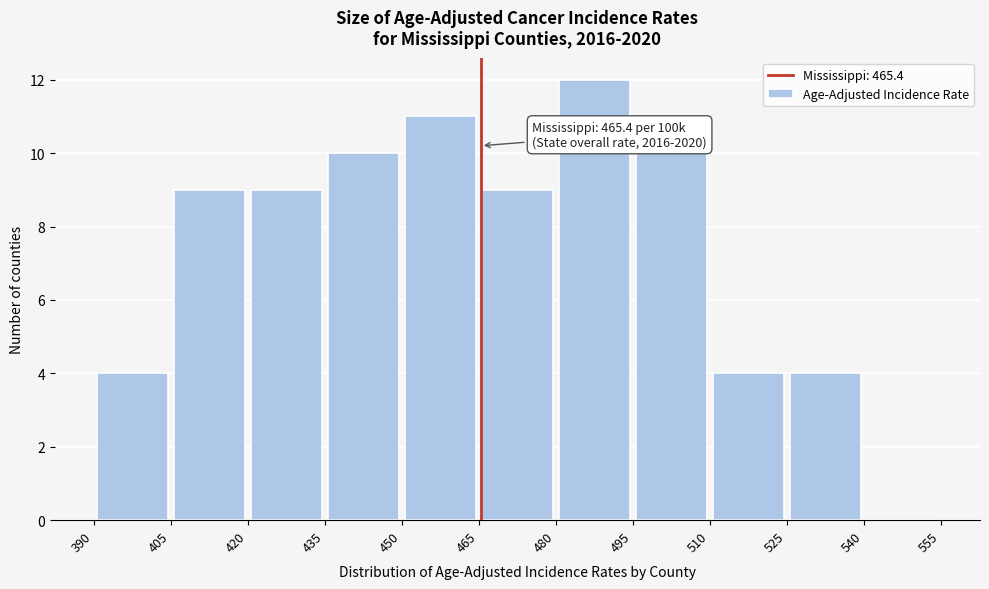

Which range on the x-axis has the tallest bar?

480 to 495